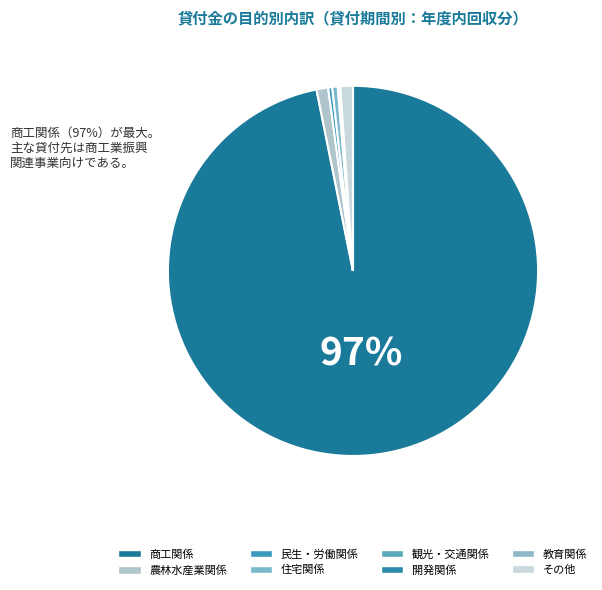

To the nearest percent, what is the difference between the largest and smallest slice percentages?

97%